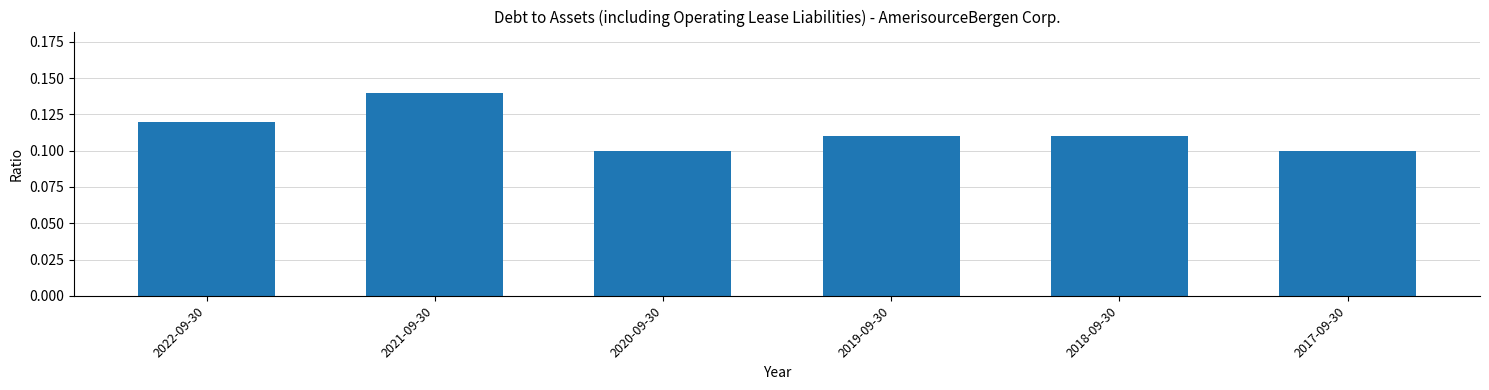

What position from the left is 2021-09-30?

2